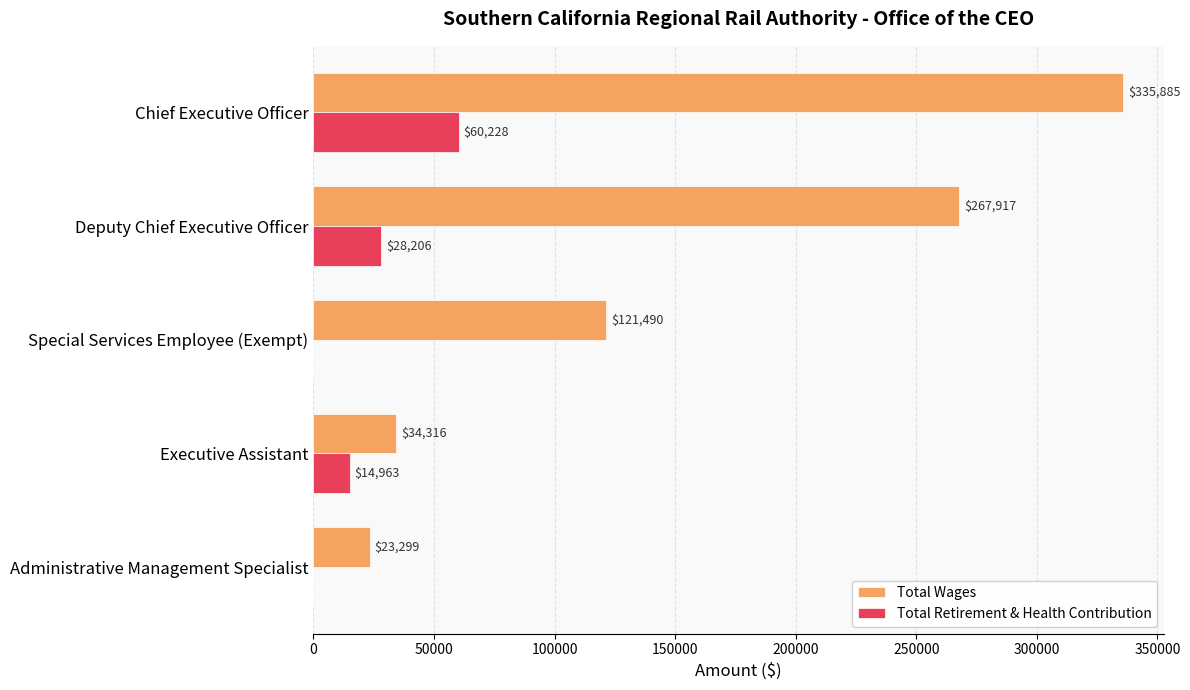

Between Executive Assistant and Administrative Management Specialist, which series saw the biggest shift?

Total Retirement & Health Contribution